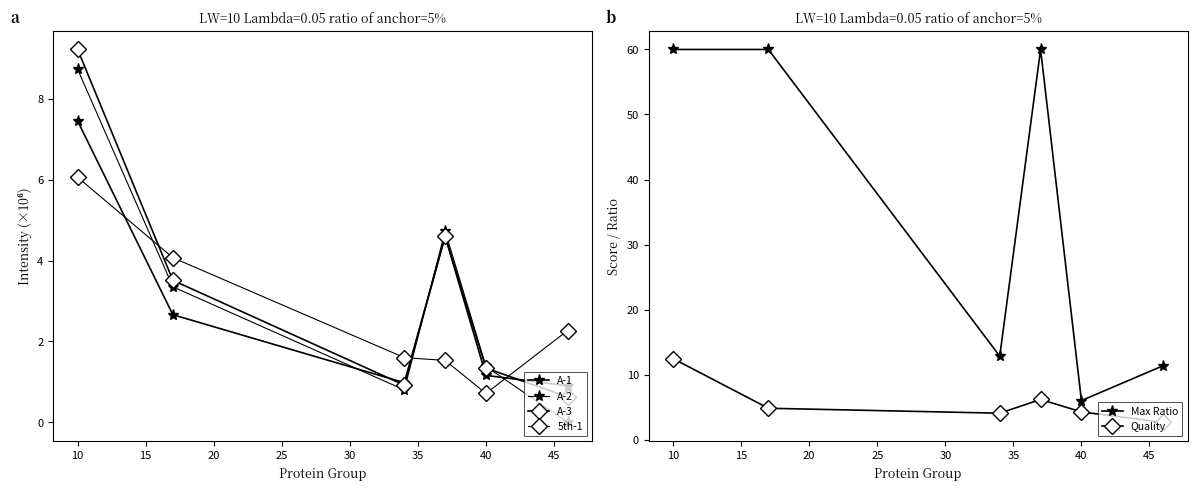

How many data points in 5th-1 are less than 2?

3